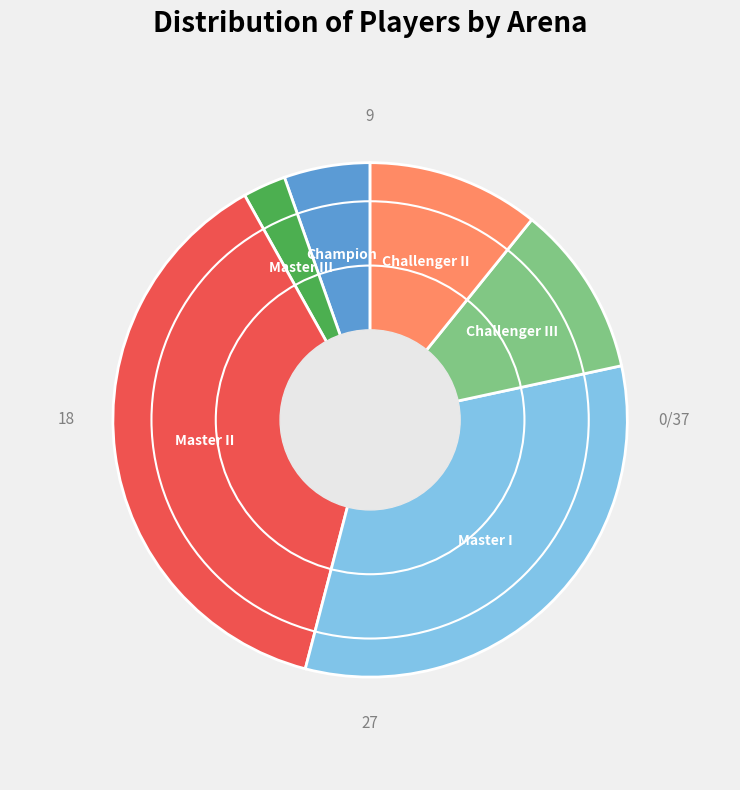

Which has a higher value, Challenger III or Master III?

Challenger III